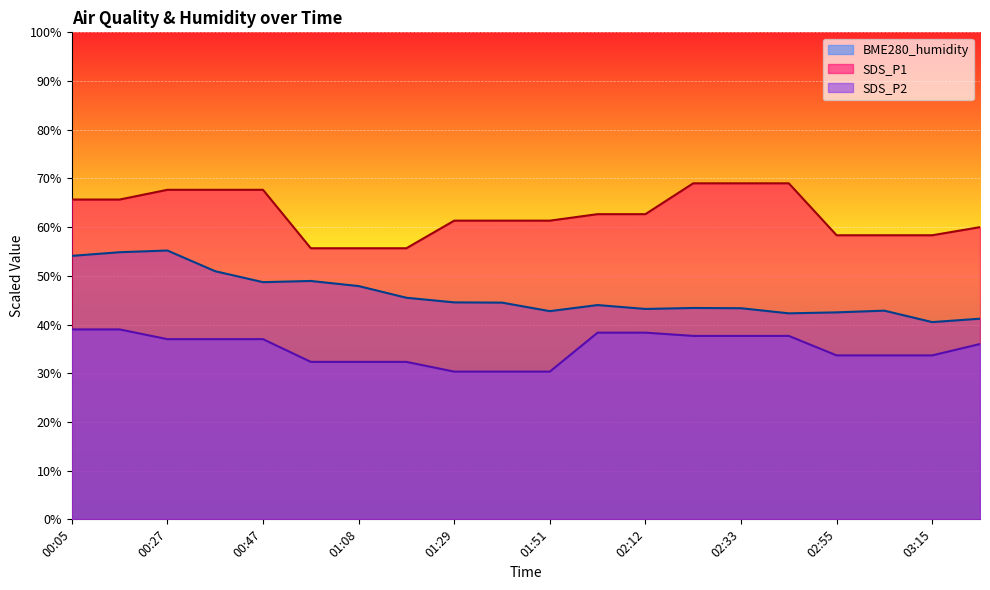

What is the total value across all series at 02:12?

144.2